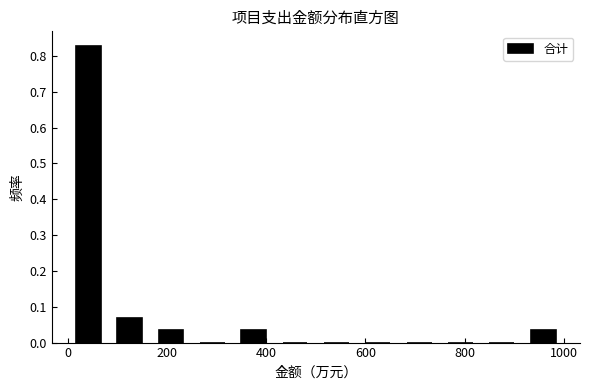

Reading left to right, list every bar in this chart as the range it spans on the x-axis followed by its height. Neither the bar edges nor the heights are printed on the chart, so give them approximately, as read against the axes.

0 to 80: 0.83
80 to 160: 0.07
160 to 240: 0.03
240 to 340: 0
340 to 420: 0.03
420 to 500: 0
500 to 580: 0
580 to 660: 0
660 to 740: 0
740 to 840: 0
840 to 920: 0
920 to 1000: 0.03